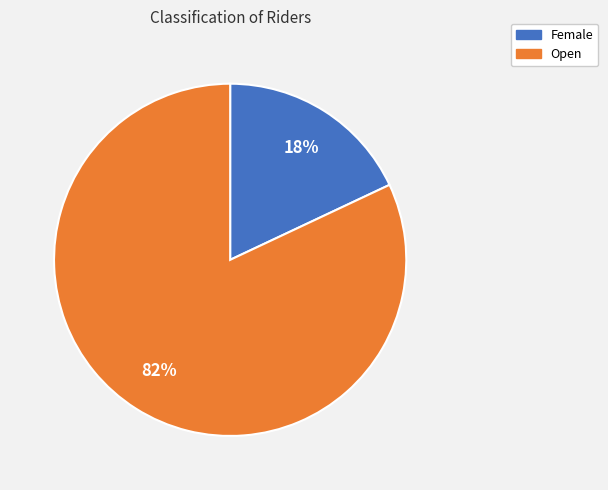

To the nearest percent, what is the difference between the Open and Female slice percentages?

64%